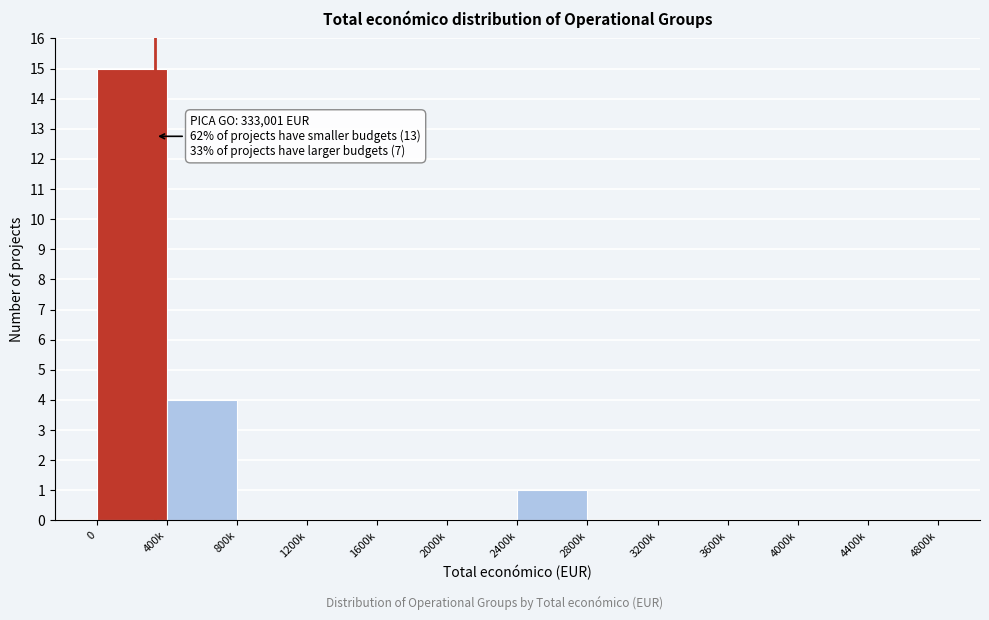

Reading left to right, transcribe all the data shown in this chart.

0=15	400k=4	800k=0	1200k=0	1600k=0	2000k=0	2400k=1	2800k=0	3200k=0	3600k=0	4000k=0	4400k=0